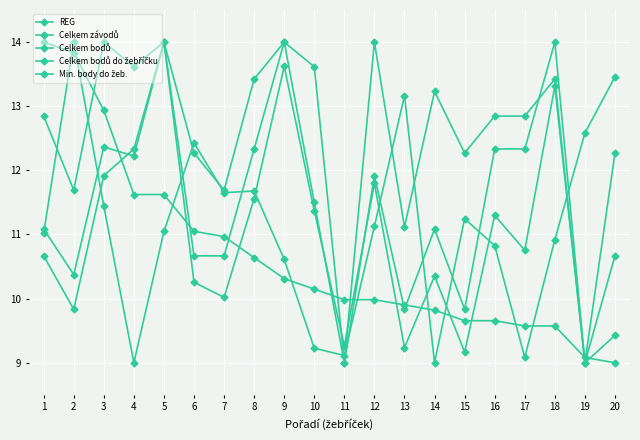

How many distinct data groups are displayed?

5